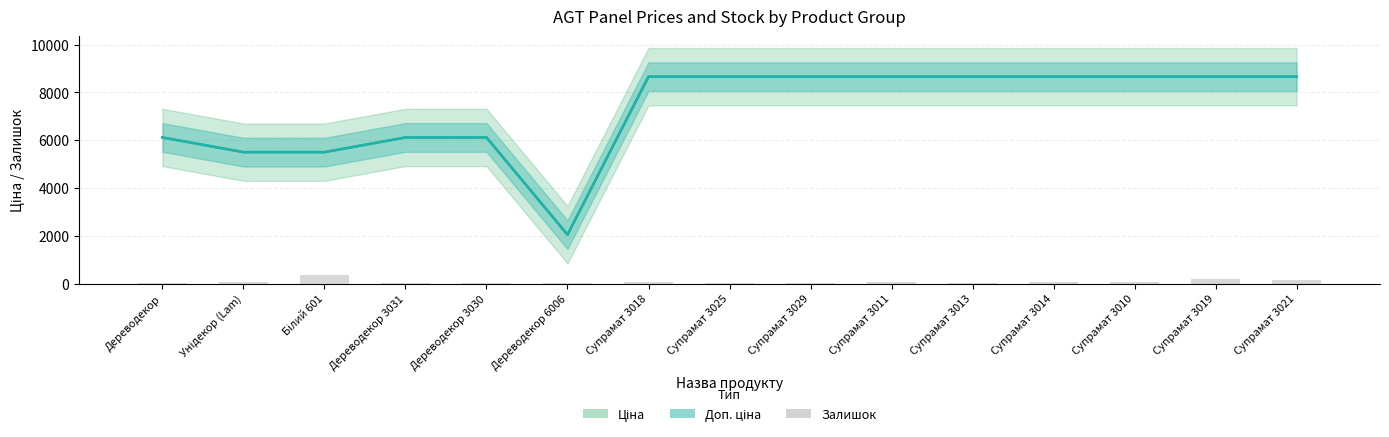

What is the total value across all series at Дереводекор?

12237.0